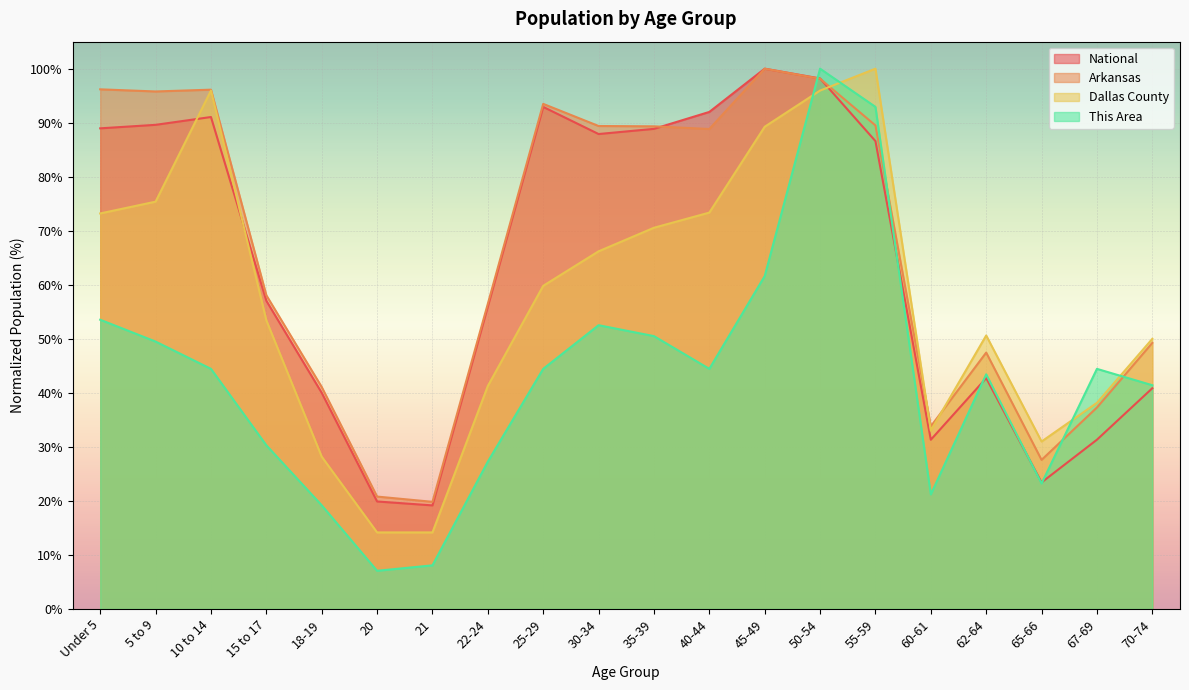

At how many categories does at least one series exceed 47?

14